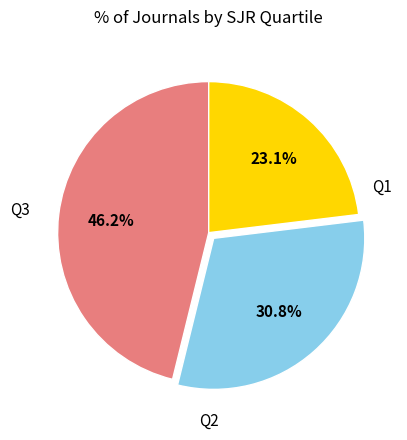

Is there a majority slice in this chart?

No